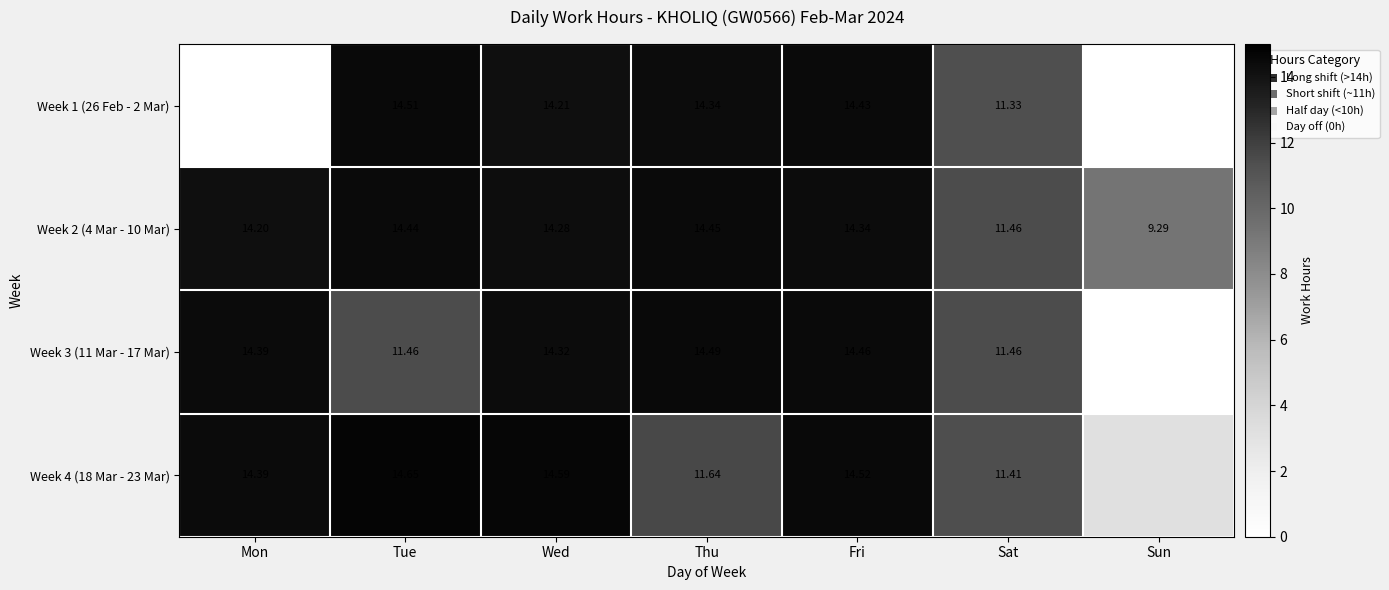

Which has a higher value, Thu or Fri?

Fri